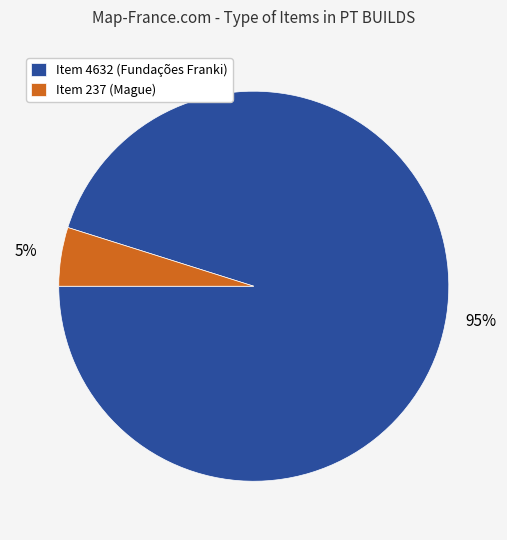

To the nearest percent, what percentage of the pie is Item 237 (Mague)?

5%